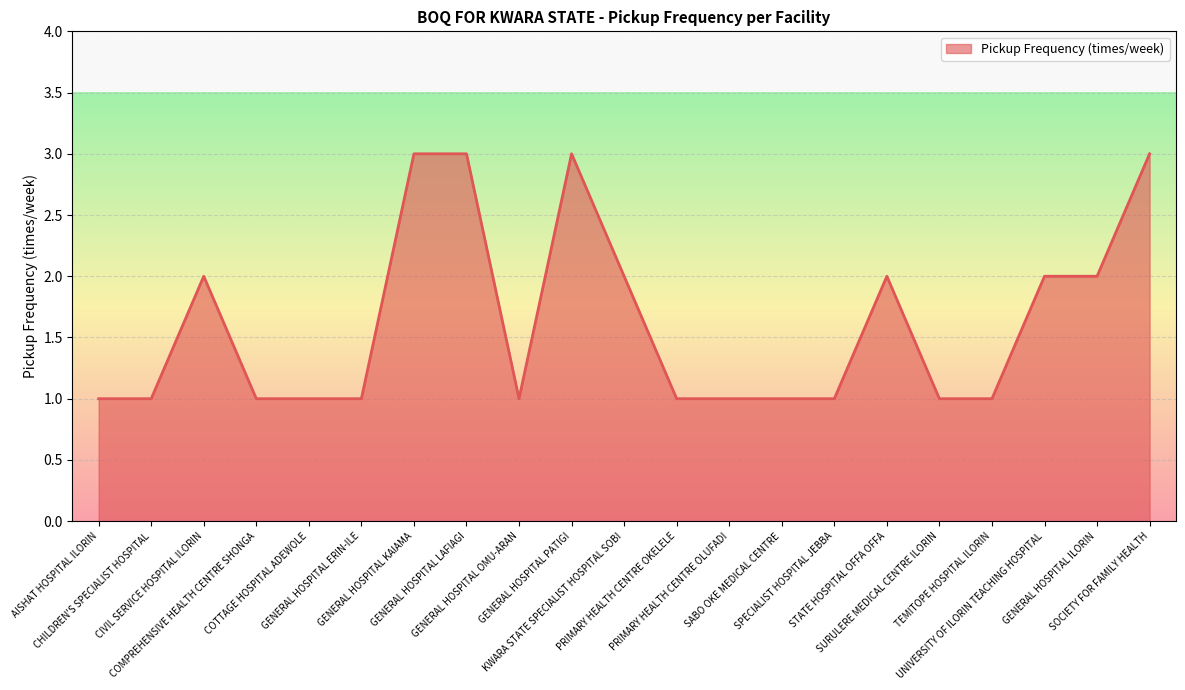

What is the maximum value shown in the chart?

3